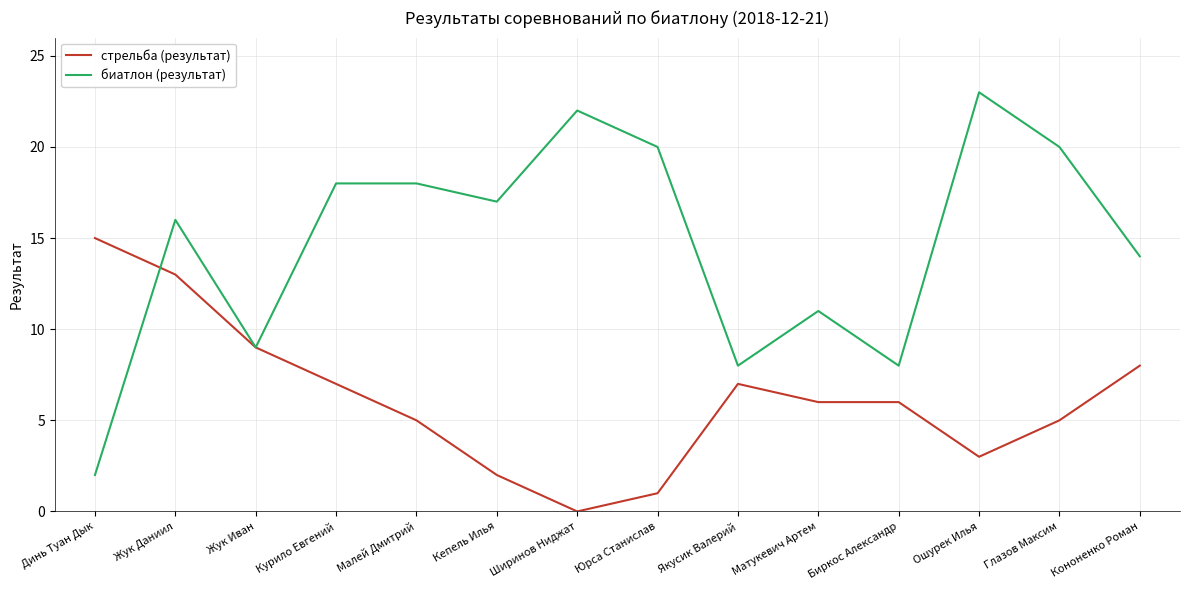

What is the total value across all series at Глазов Максим?

25